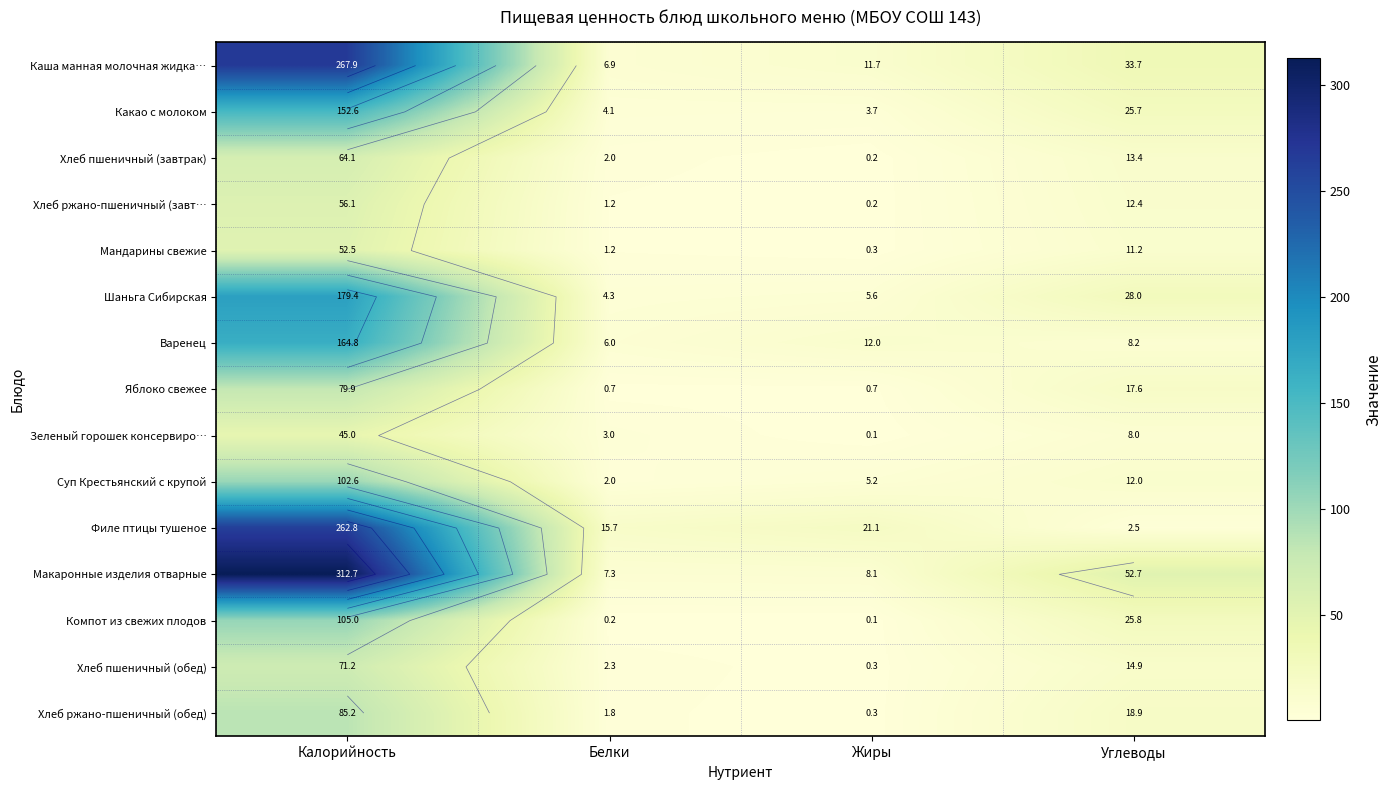

The value of Шаньга Сибирская at Белки is 4.3. True or false?

True